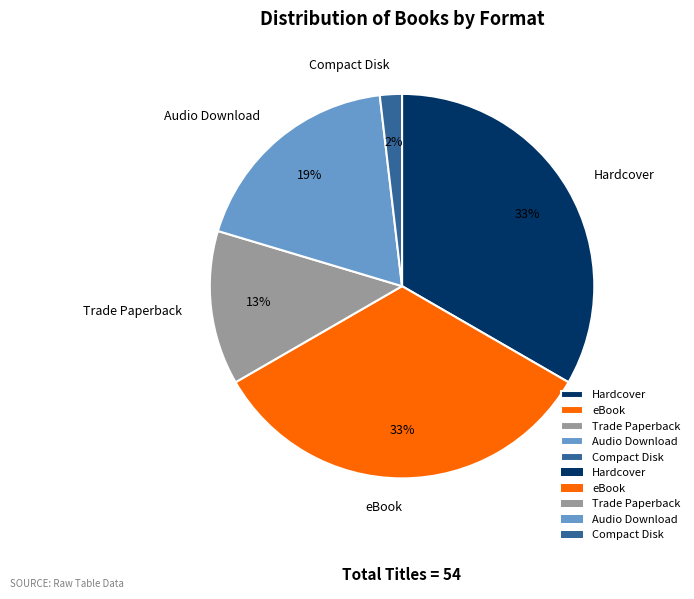

Combined, do eBook and Trade Paperback account for over 50%?

No